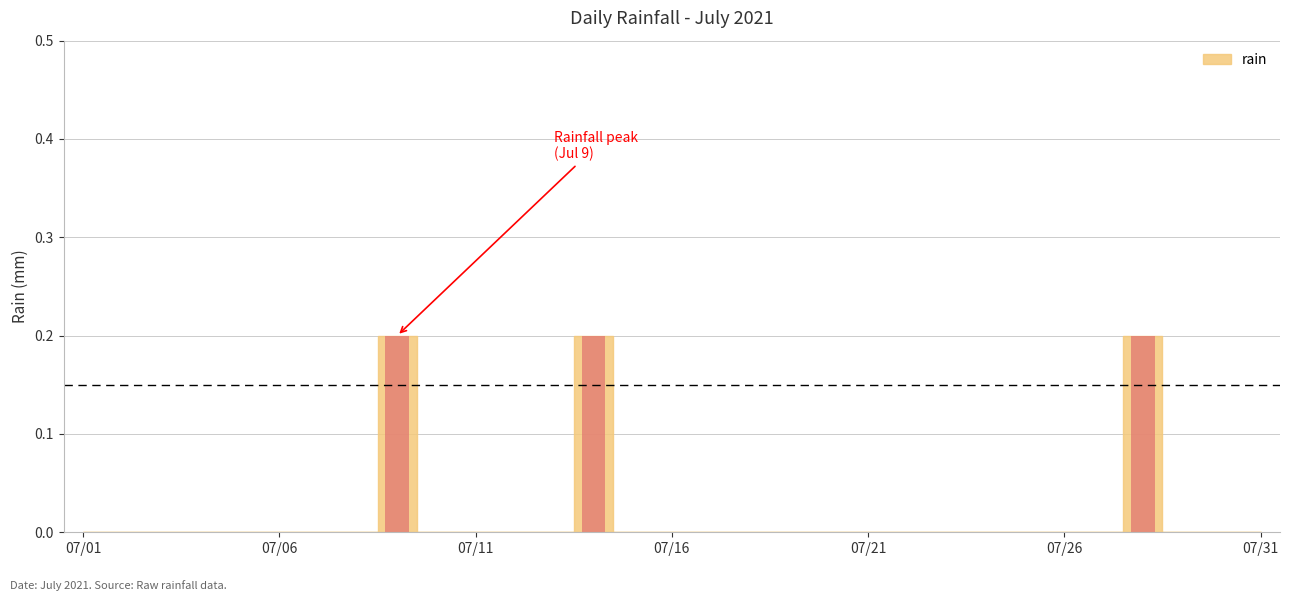

What is the sum of all values?

0.6